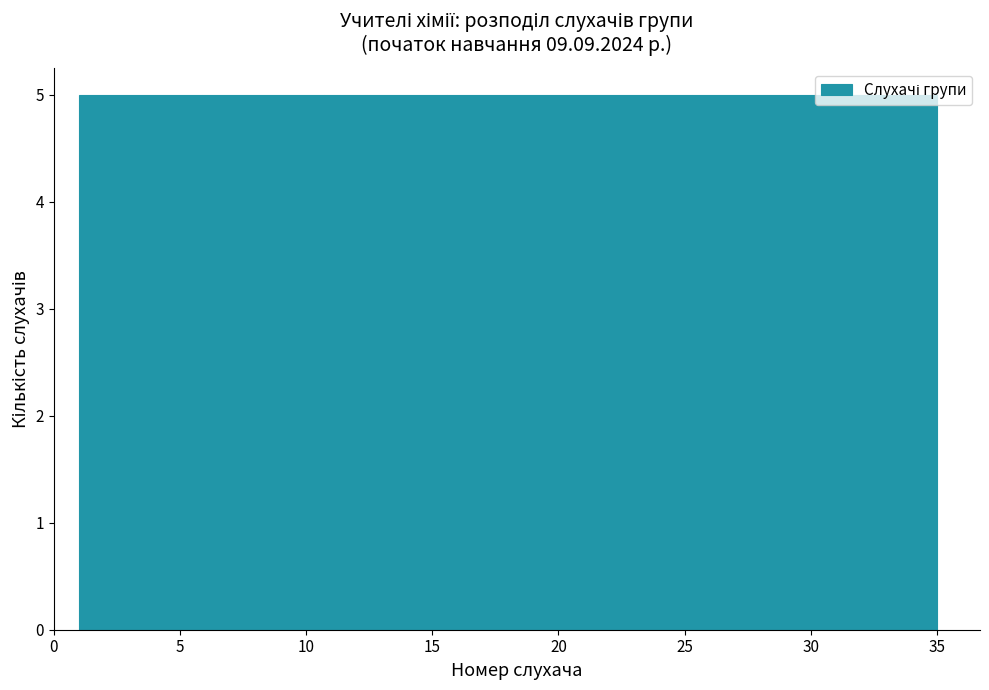

Reading left to right, transcribe this chart: for each bar, give the range it covers on the x-axis and its height. Neither the bar edges nor the heights are printed on the chart, so give them approximately, as read against the axes.

1.0 to 6.0: 5
6.0 to 10.5: 5
10.5 to 15.5: 5
15.5 to 20.5: 5
20.5 to 25.5: 5
25.5 to 30.0: 5
30.0 to 35.0: 5